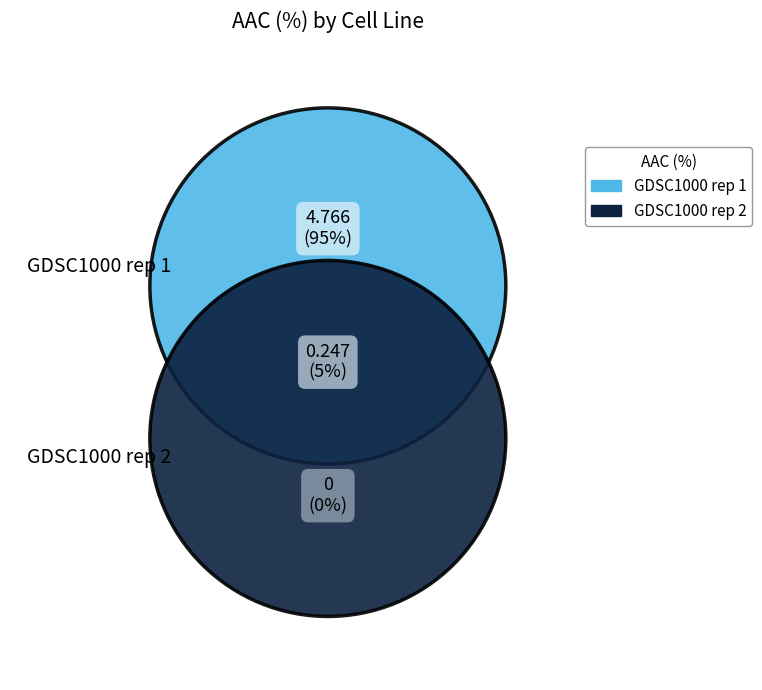

Is GDSC1000 rep 1 the majority of the pie?

Yes